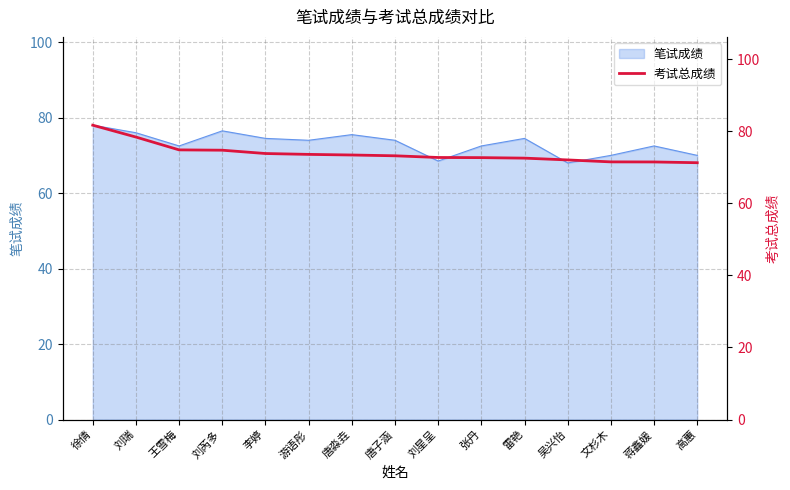

What is the smallest value displayed?

71.2